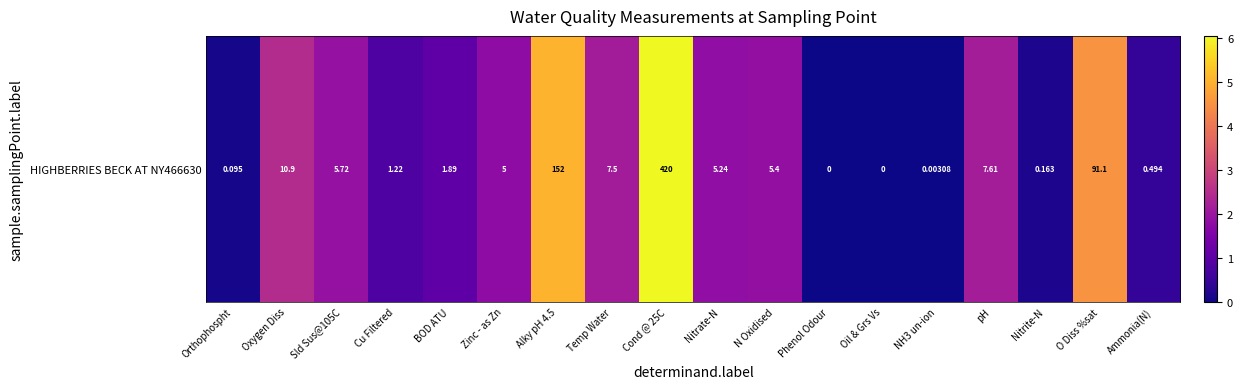

The chart shows a value of 0.7 at pH. True or false?

False